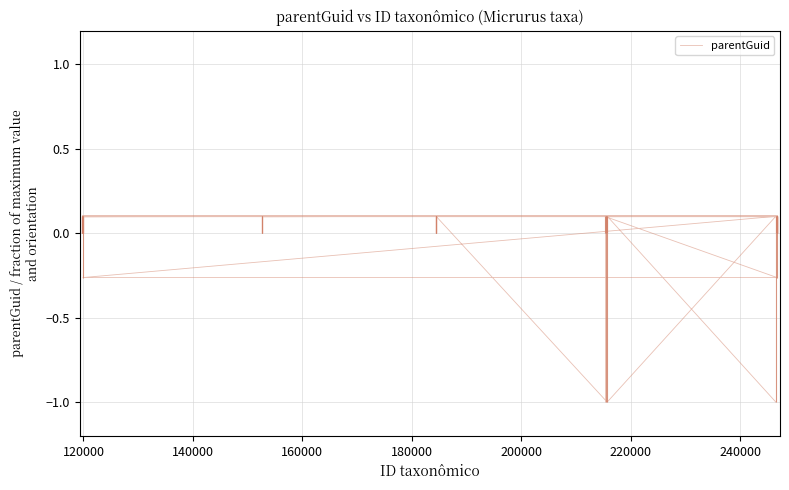

What is the greatest value displayed?

0.1